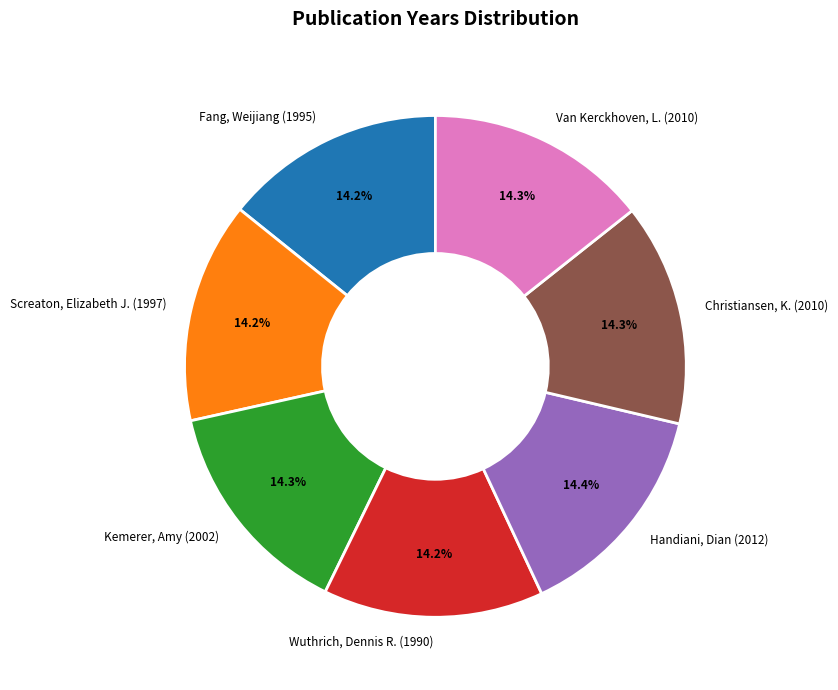

Does any single category account for the majority?

No